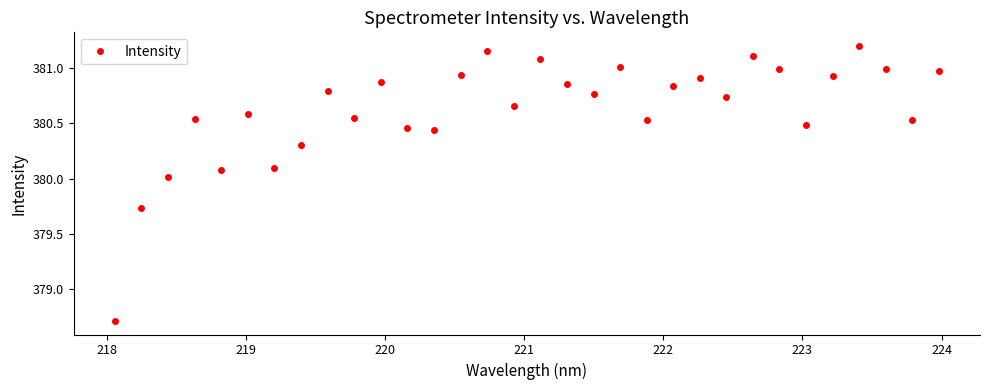

What is the difference between the second highest and second lowest values?

1.4